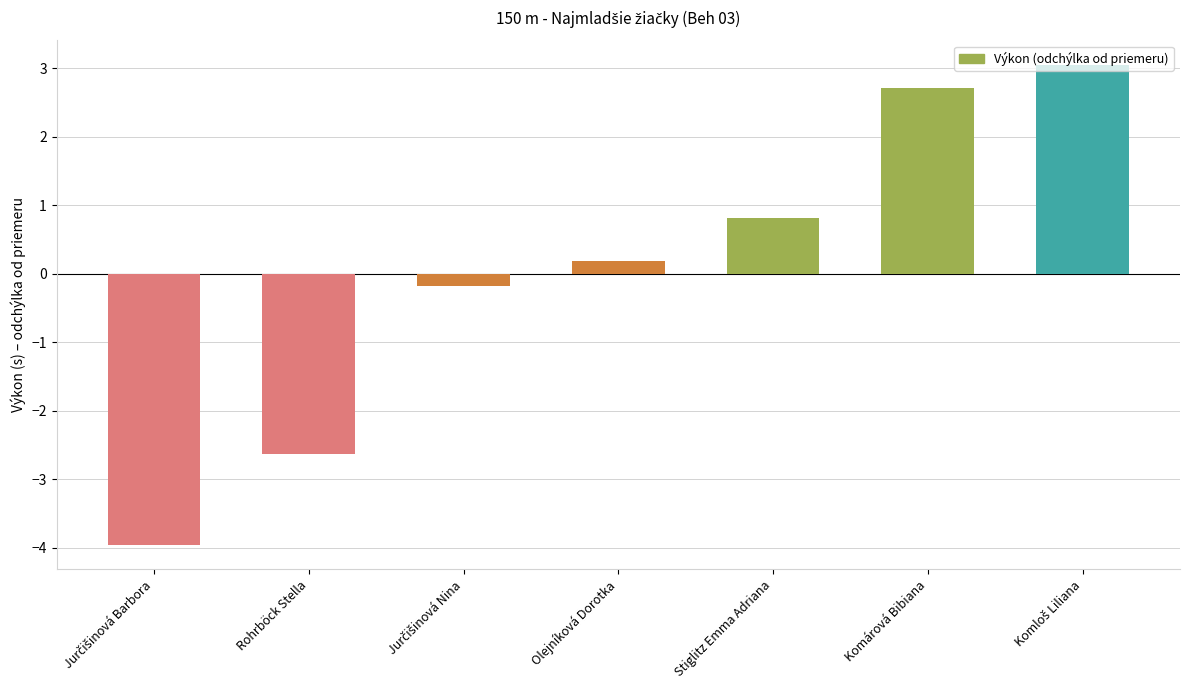

How many values are above zero?

4